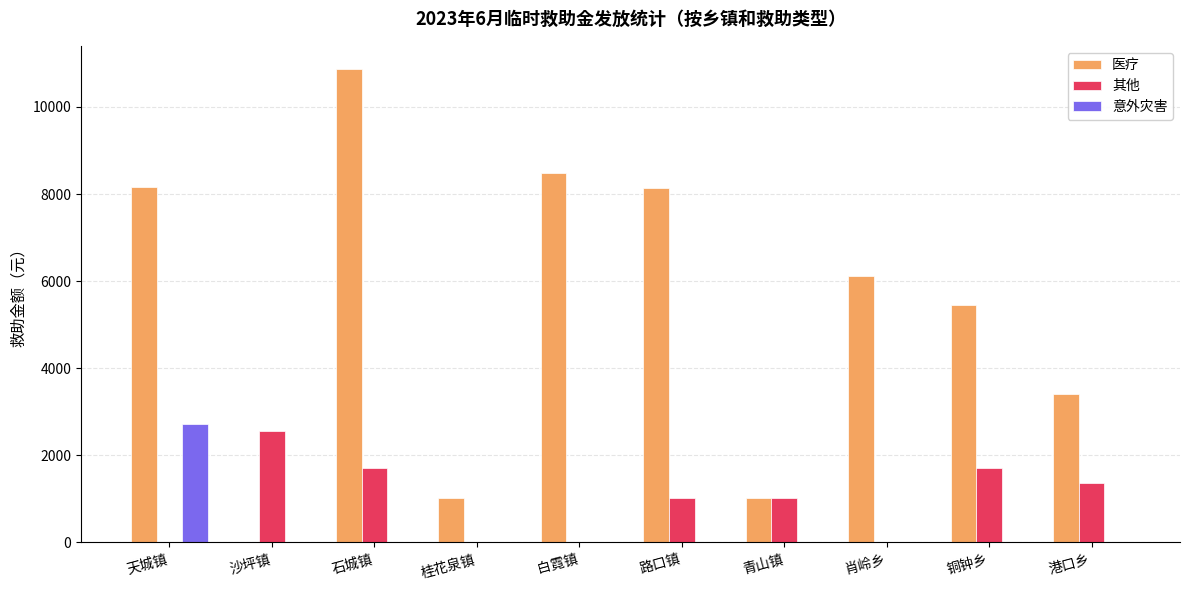

At which label is 医疗 closest to 5430?

铜钟乡